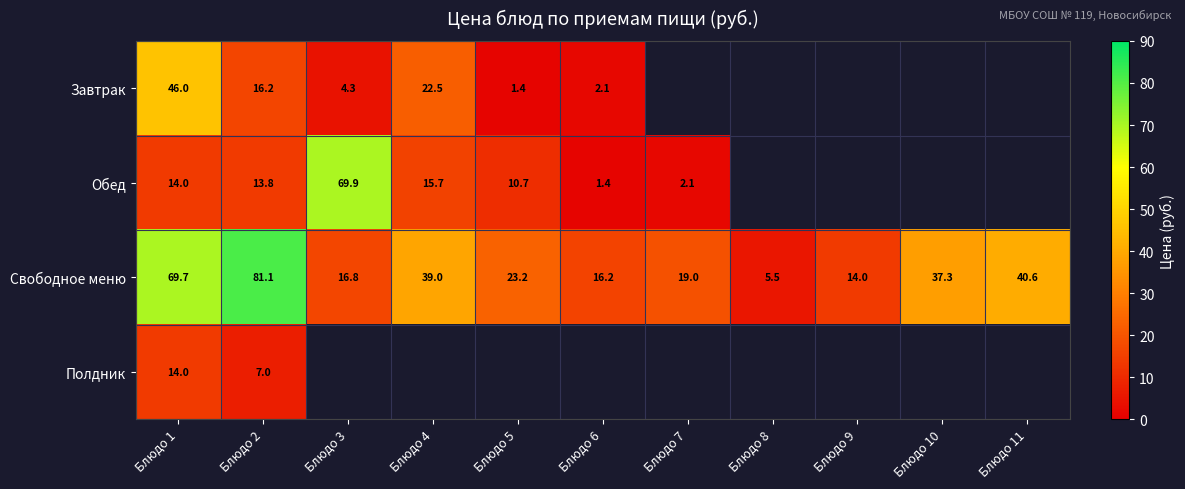

What is the average value of the Свободное меню series?

32.9